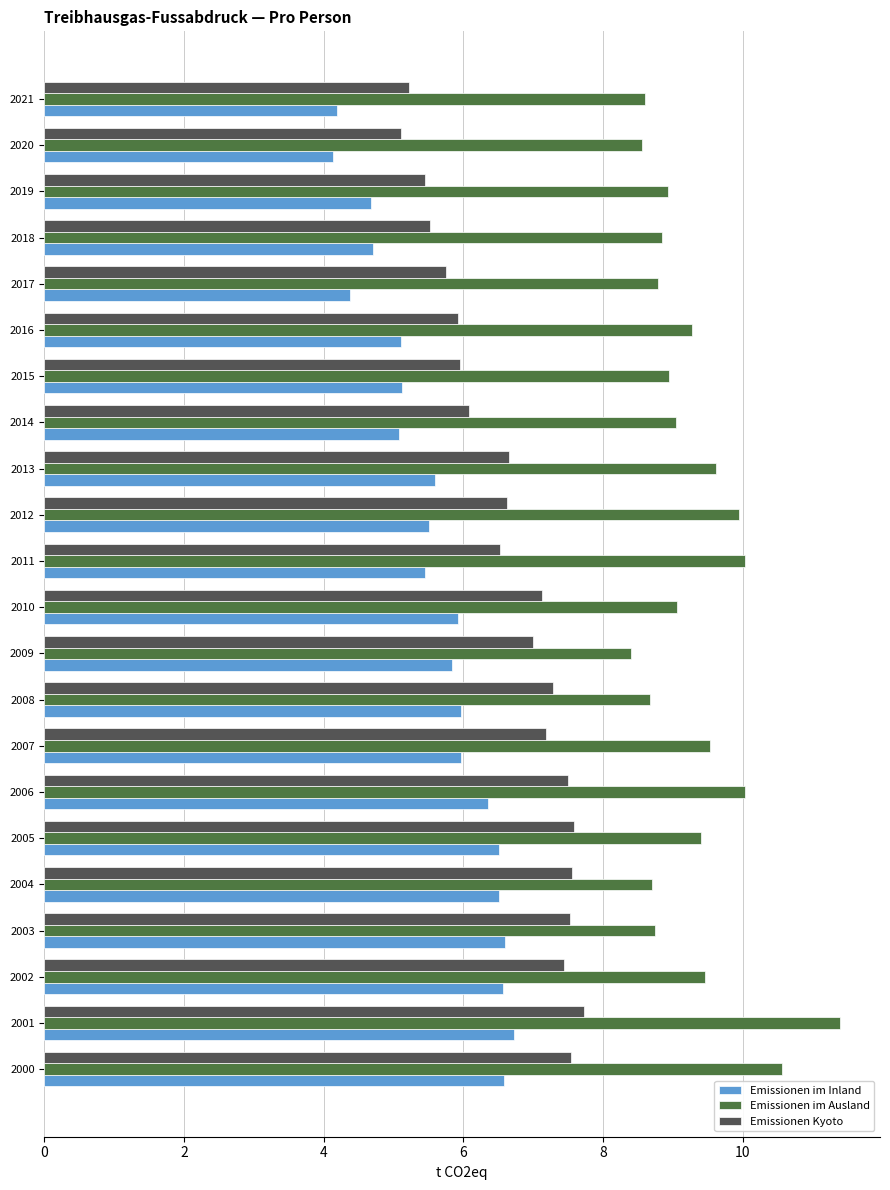

Which series has the largest total across all categories?

Emissionen im Ausland